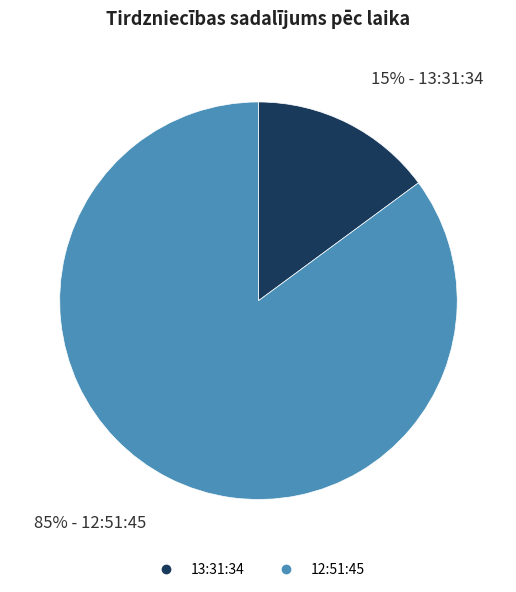

Is the sum of 13:31:34 and 12:51:45 greater than half?

Yes